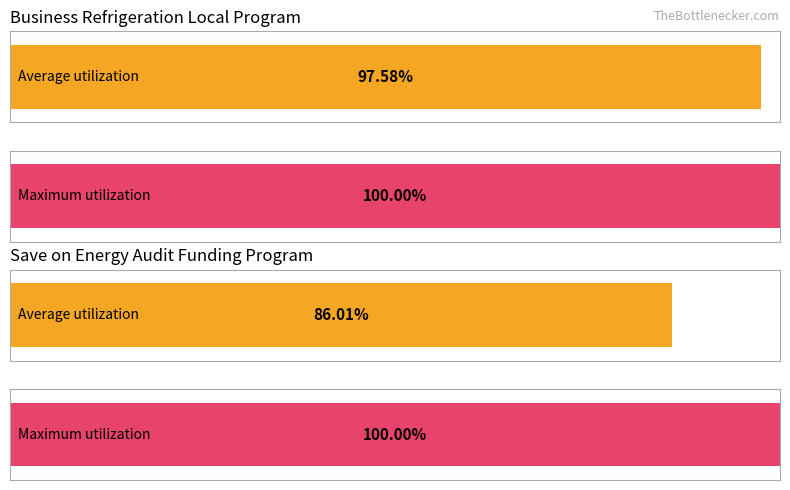

Are the bars grouped side by side (vs. stacked)?

Yes